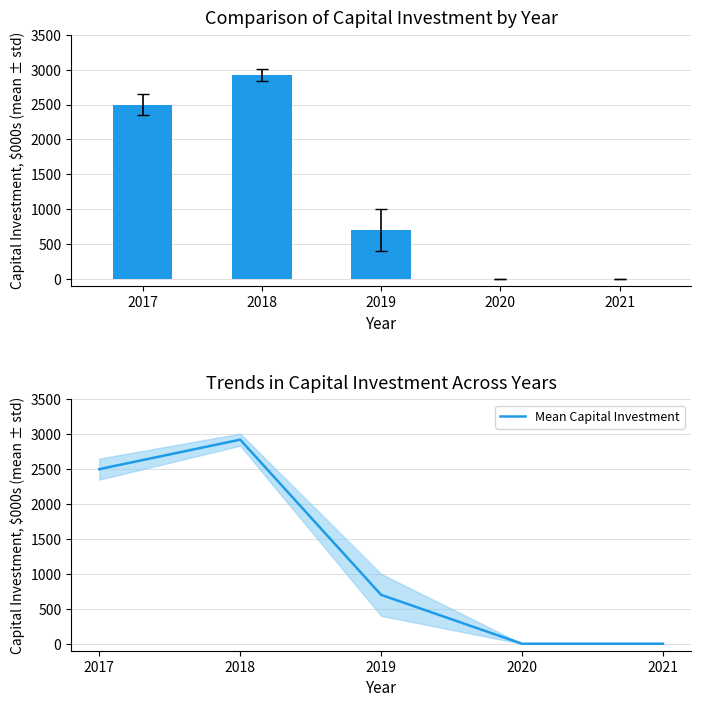

How many Mean Capital Investment values are between 0 and 2500?

4